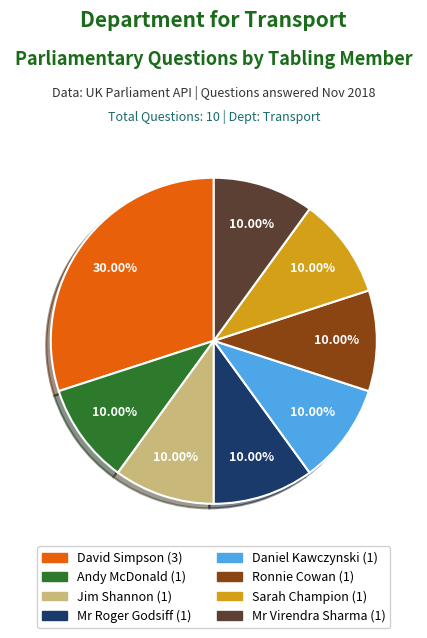

Does any single category account for the majority?

No